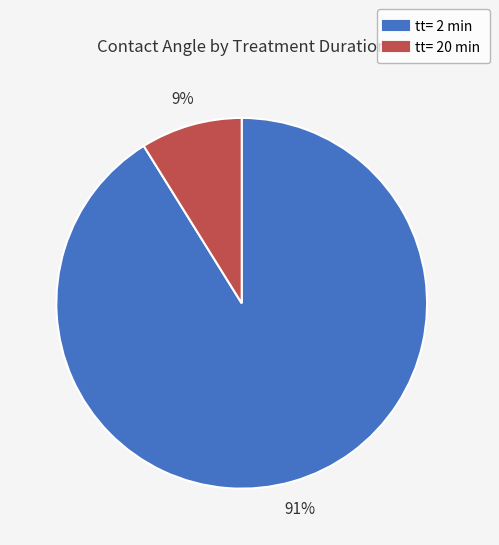

Rank the categories by value from highest to lowest.

tt= 2 min, tt= 20 min